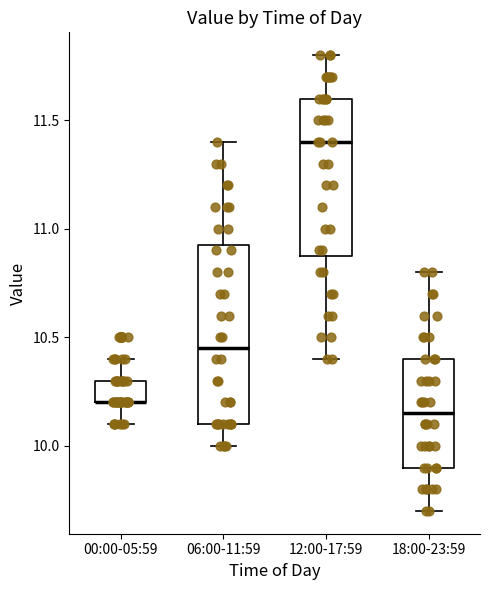

Which box is the tallest, from its lower edge to its upper edge?

06:00-11:59